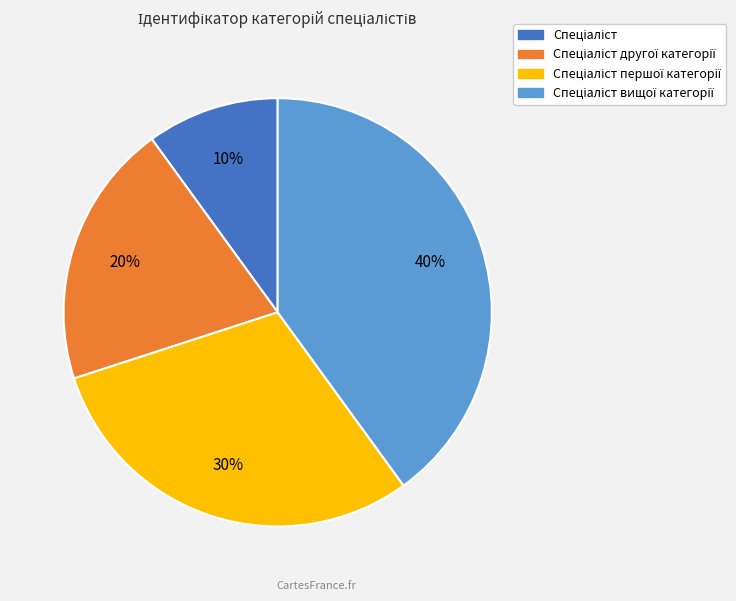

How many segments does this pie chart have?

4